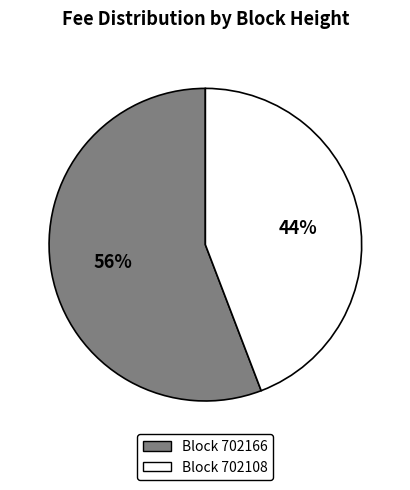

Is there any slice that represents more than half of the pie?

Yes